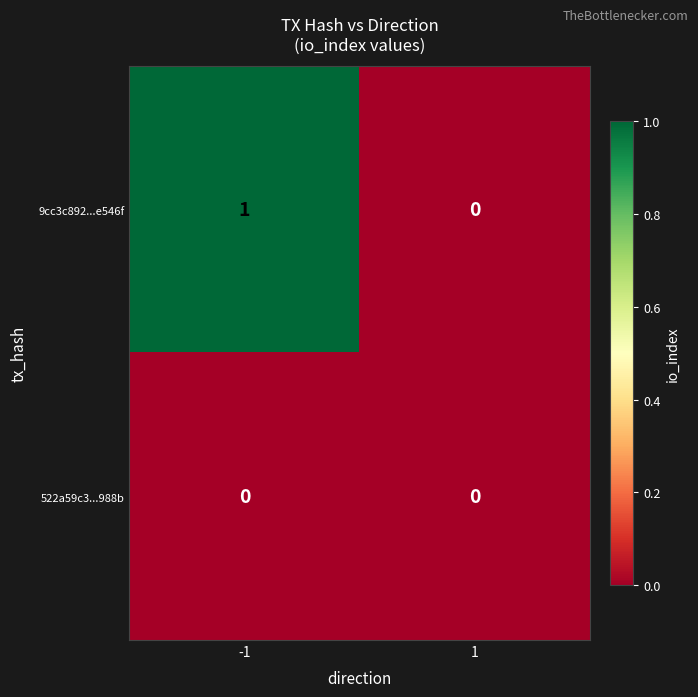

Rank the series at -1 from lowest to highest value.

522a59c3...988b, 9cc3c892...e546f